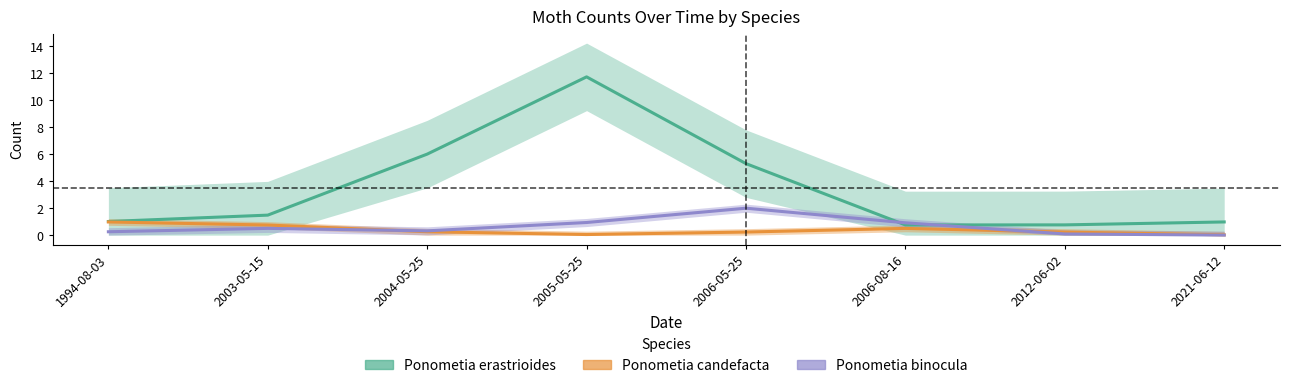

How many lines are shown in the chart?

3